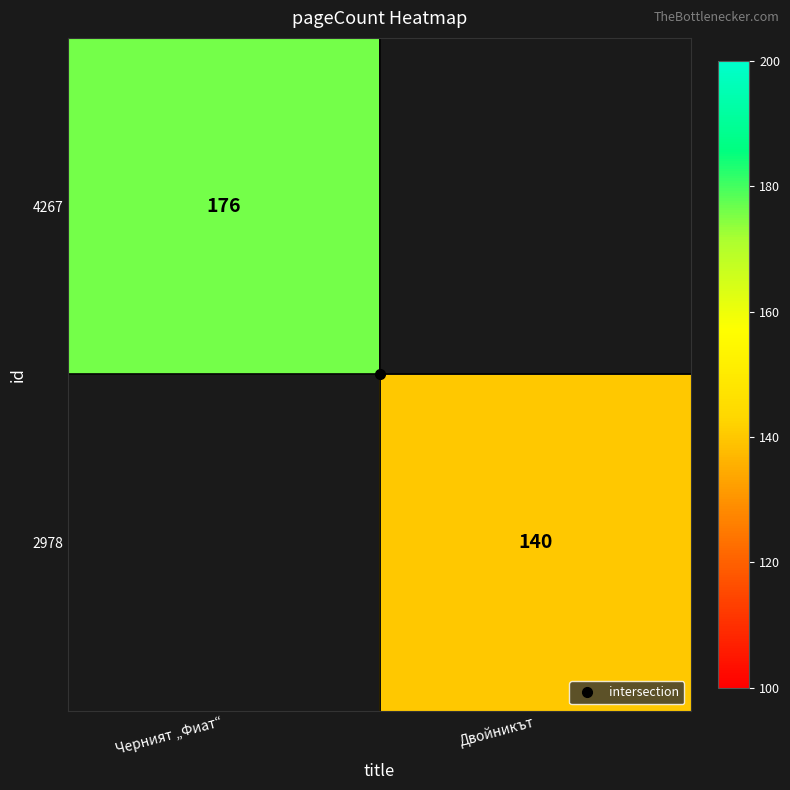

How many series are shown in this chart?

2